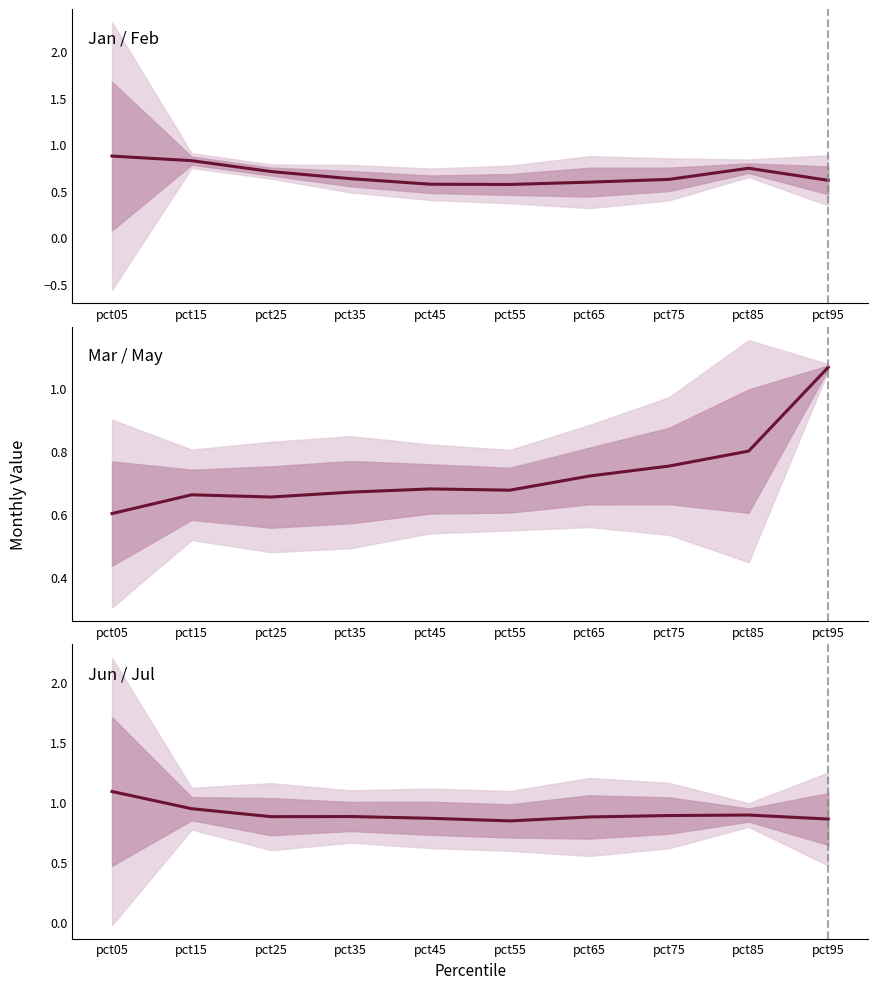

At how many categories does at least one series exceed 1?

8